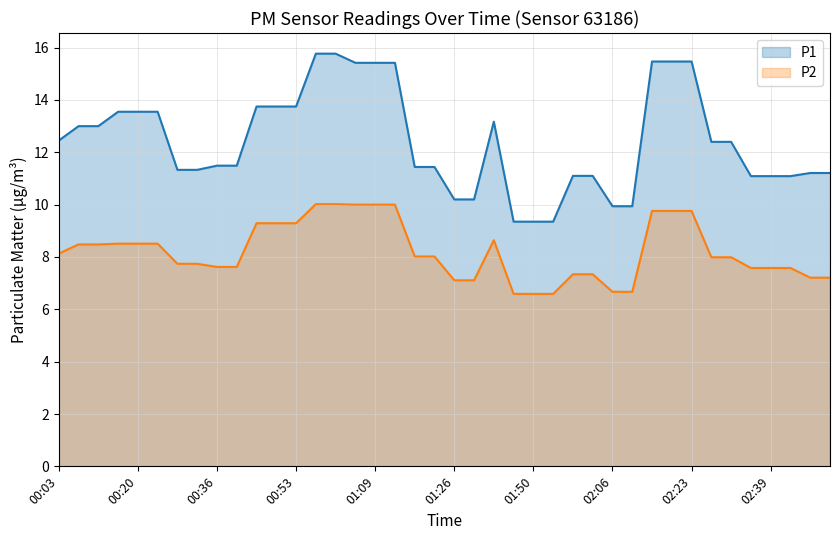

What is the sum of the P2 values at 01:21 and 00:44?

17.3